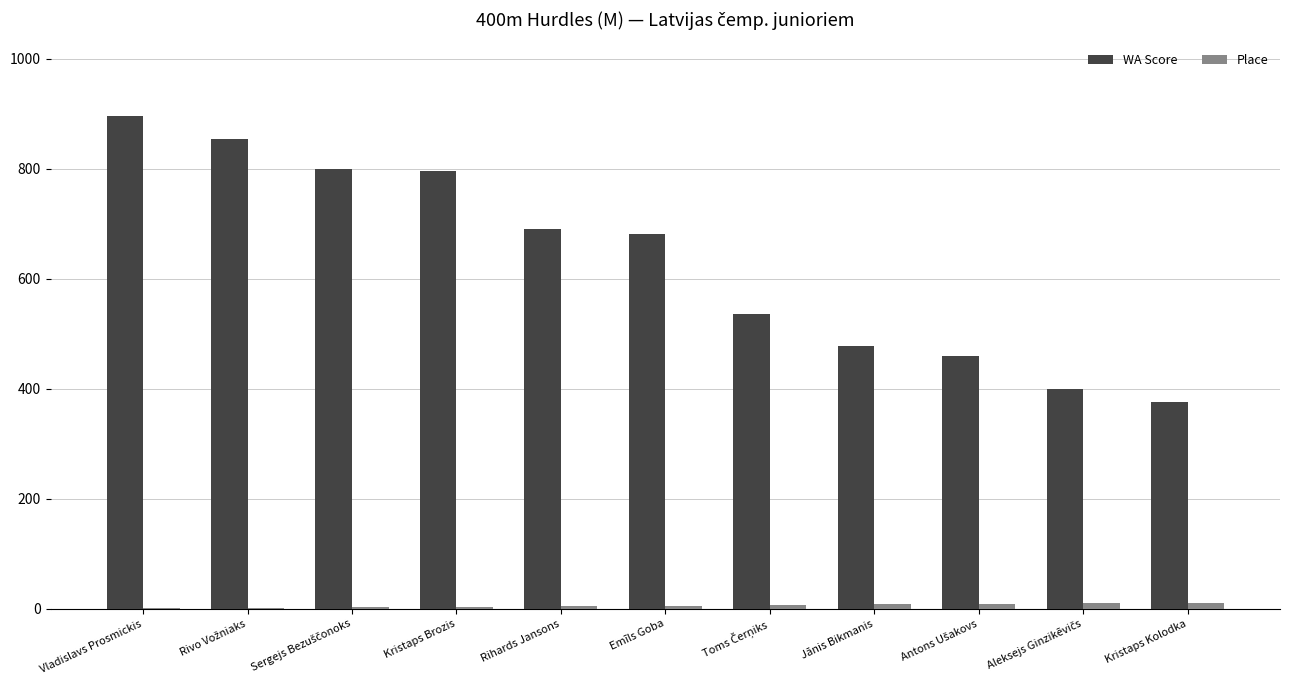

Which label corresponds to the largest value in the chart?

Vladislavs Prosmickis